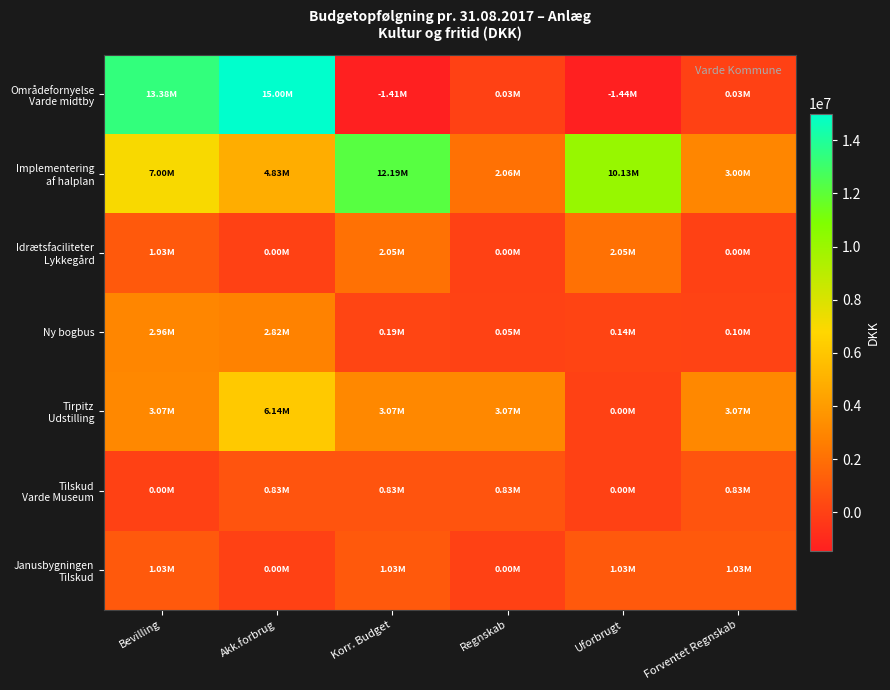

Which series has the largest total across all categories?

Implementering af halplan